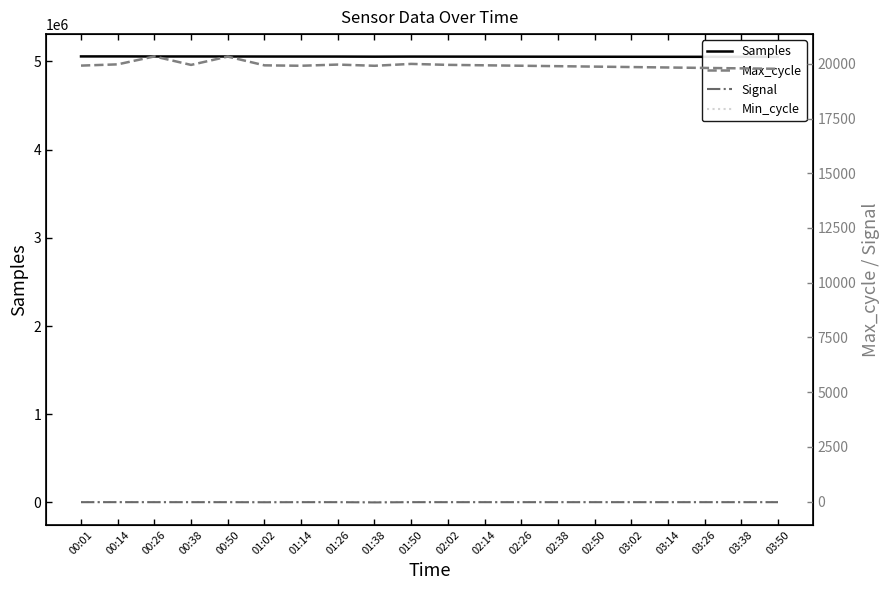

What is the spread (max minus min) of values at 01:26?

5055842